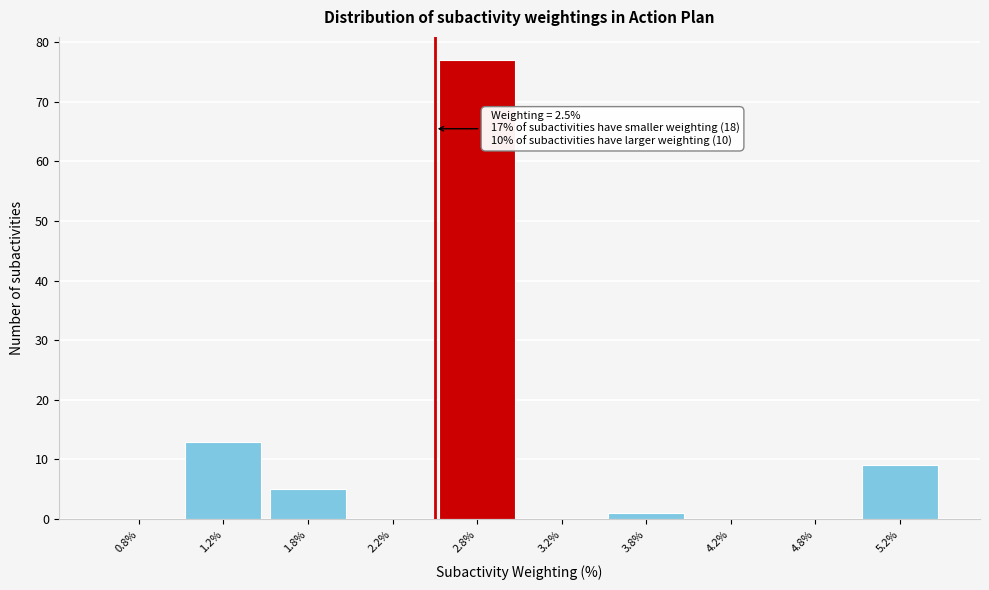

Which range on the x-axis has the tallest bar?

2.5 to 3.0